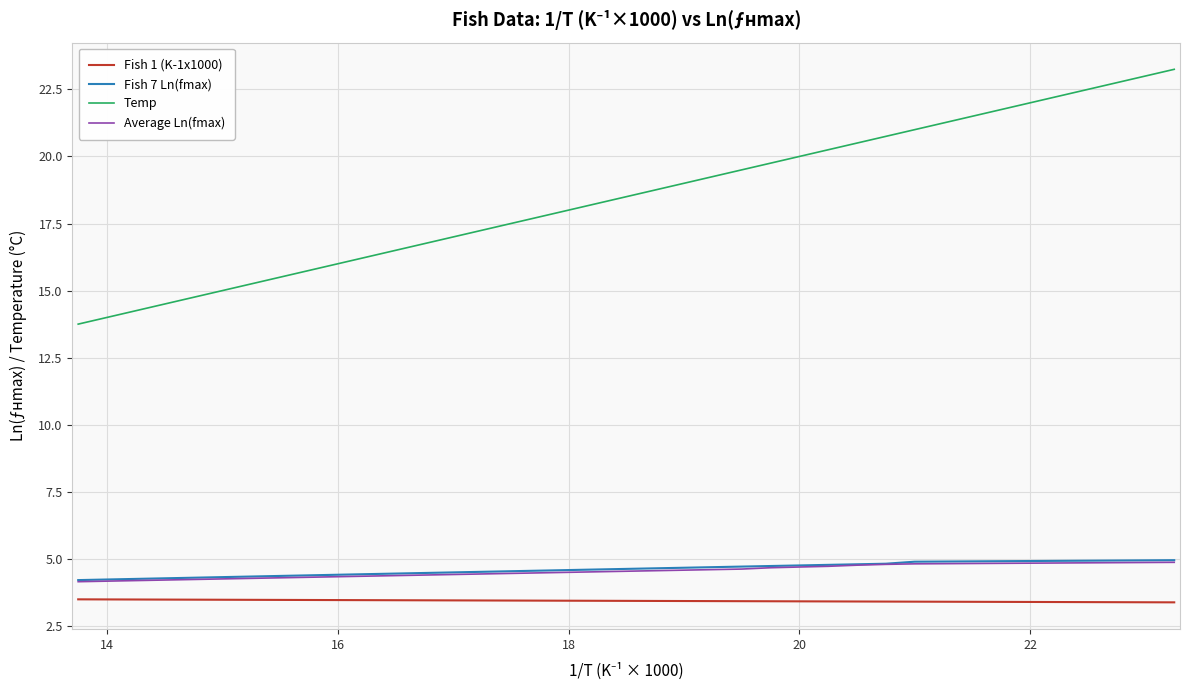

What is the minimum value for Fish 7 Ln(fmax)?

4.2